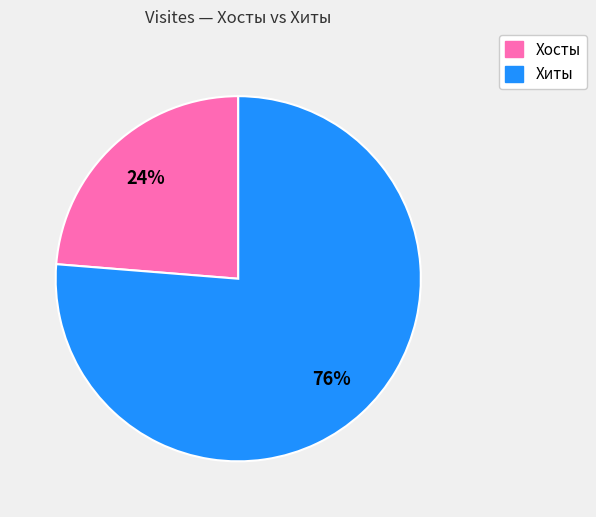

To the nearest percent, what is the combined percentage of Хосты and Хиты?

100%